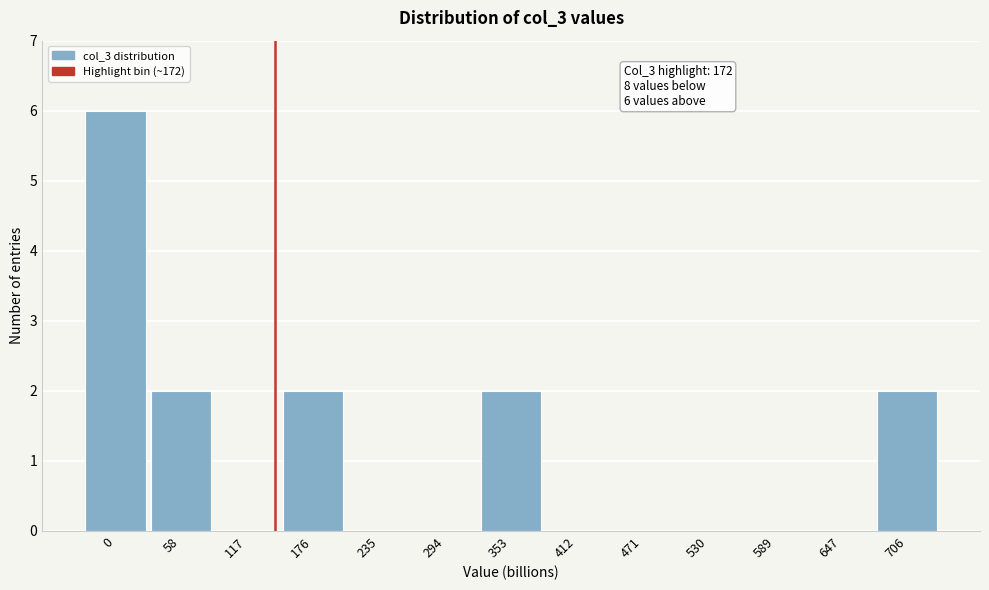

Reading right to left, extract all data points from this chart.

706=2	647=0	589=0	530=0	471=0	412=0	353=2	294=0	235=0	176=2	117=0	58=2	0=6